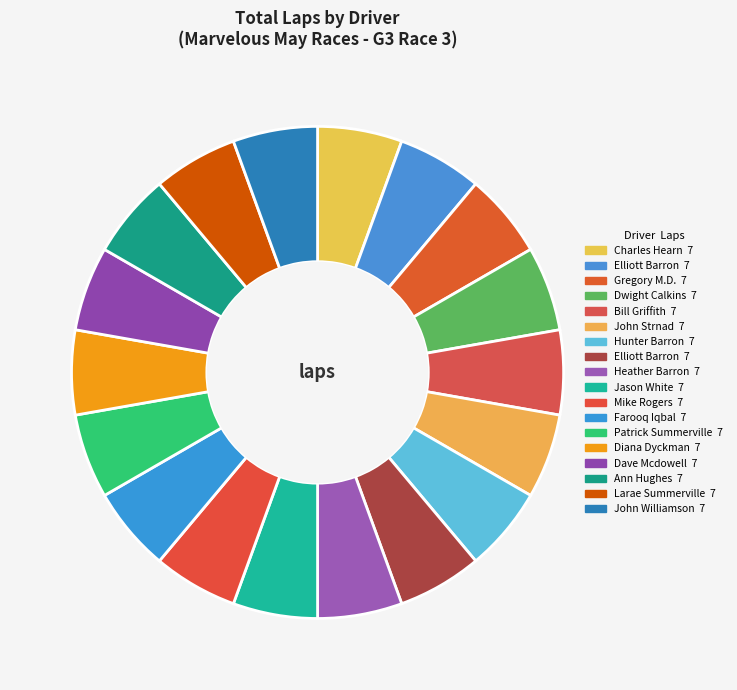

How many segments does this pie chart have?

18